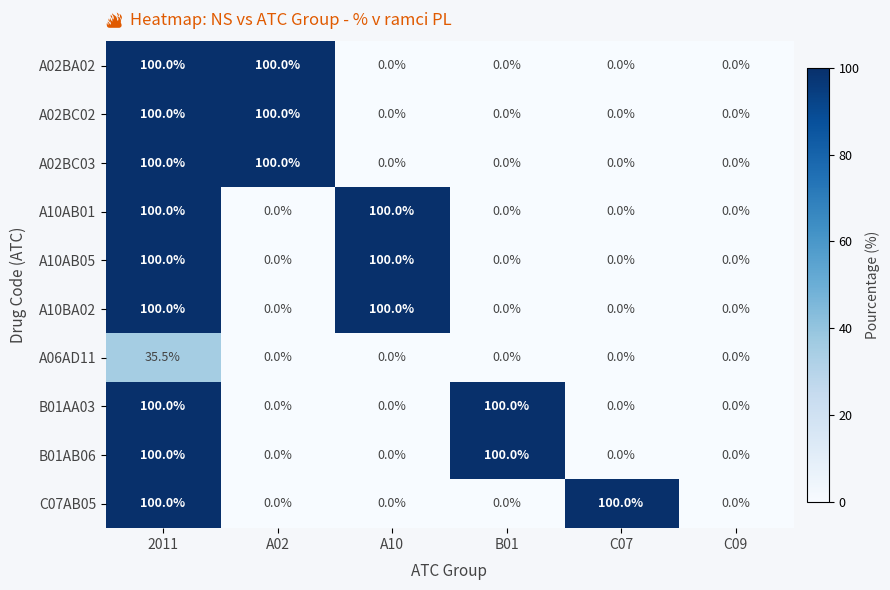

What is the spread (max minus min) of values at B01?

100.0